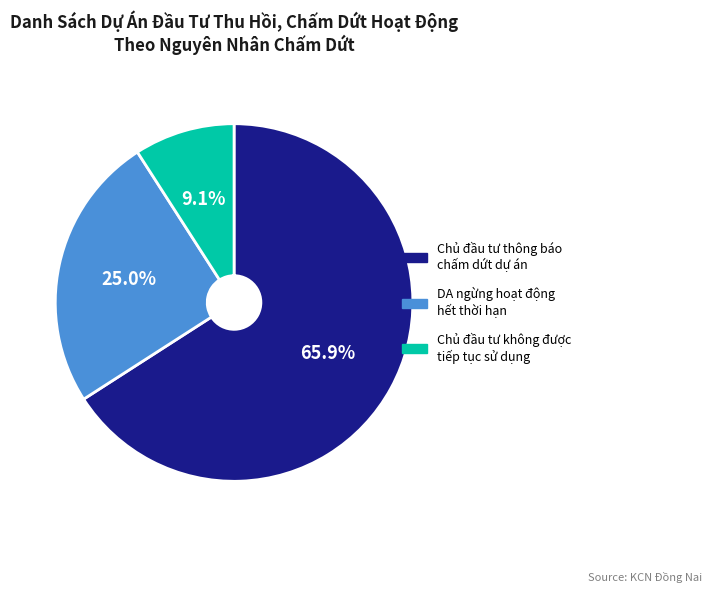

Is there any slice that represents more than half of the pie?

Yes